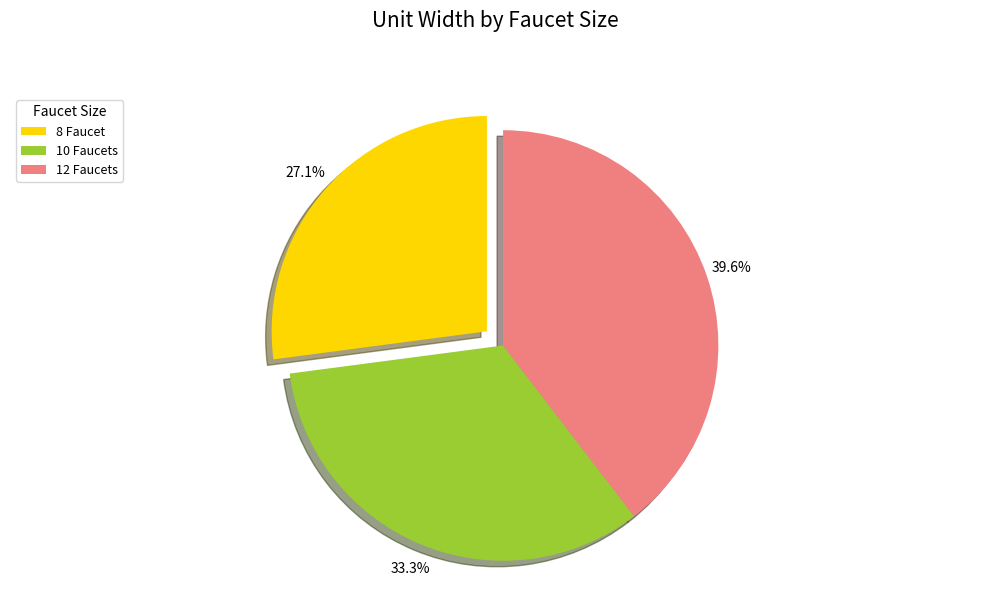

What portion of the pie excludes 8 Faucet?

72.9%